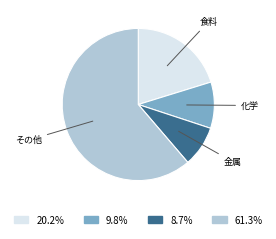

Does any single category account for the majority?

Yes